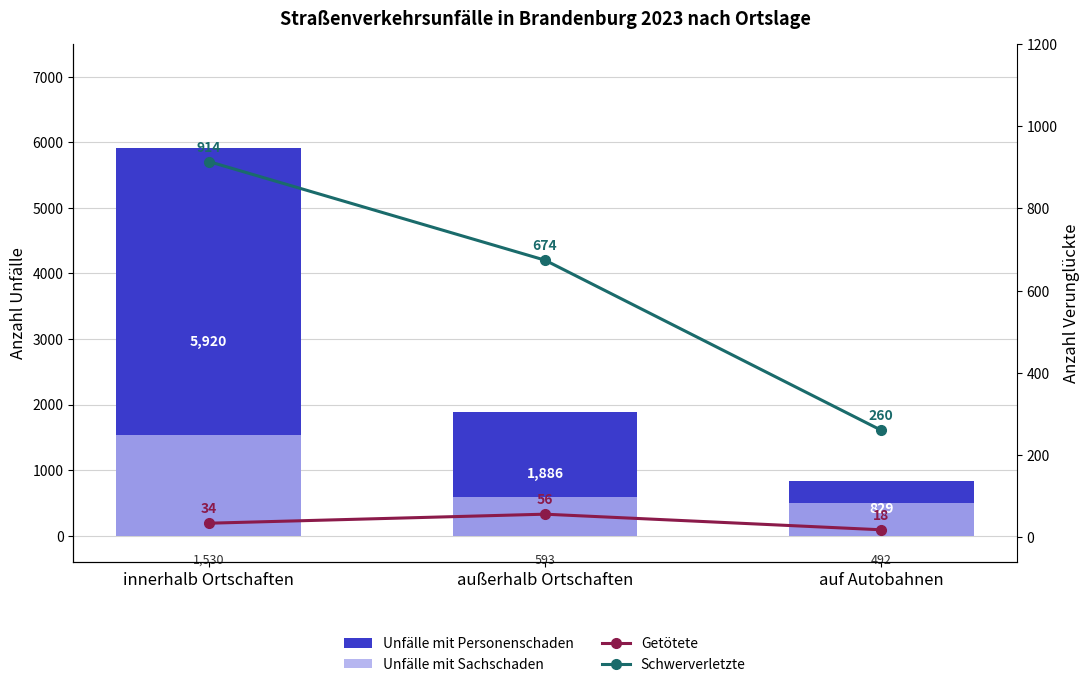

How many groups of bars are there?

3